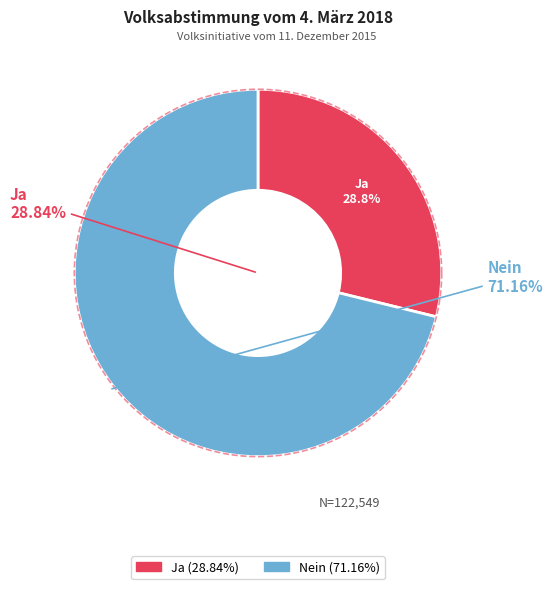

What is the total percentage of Ja and Nein?

100.0%